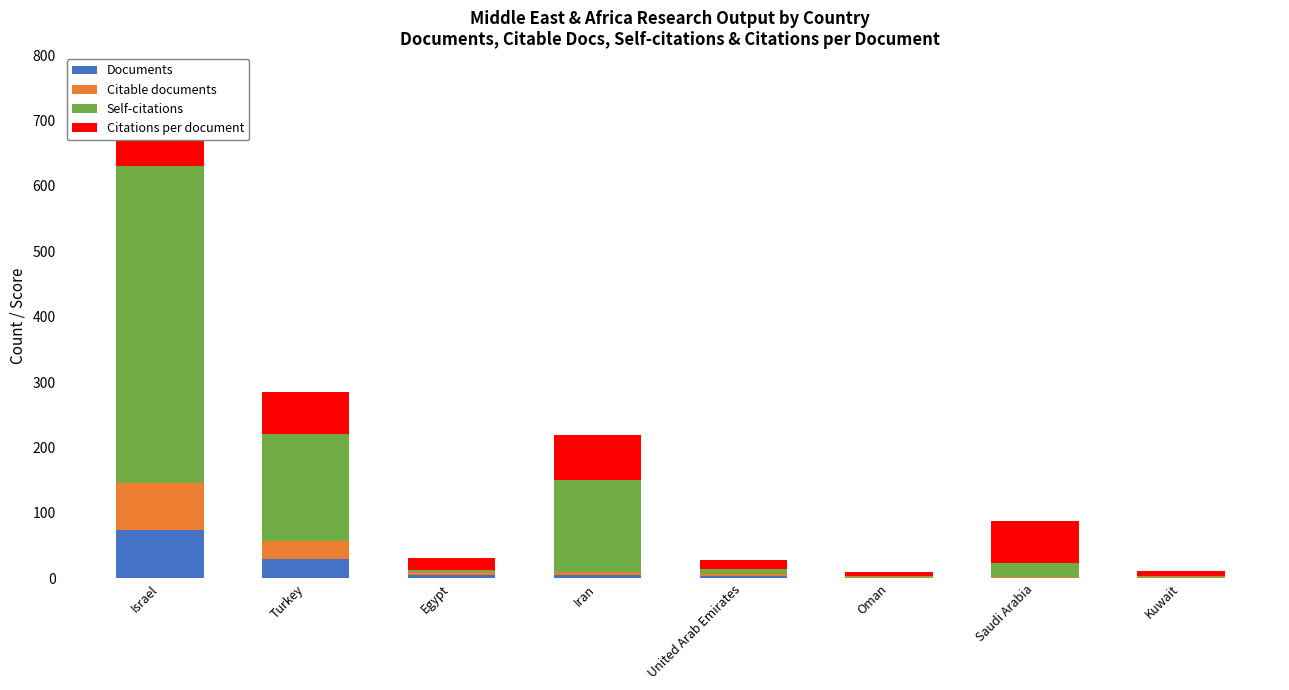

What is the highest value of the Documents series?

74.0